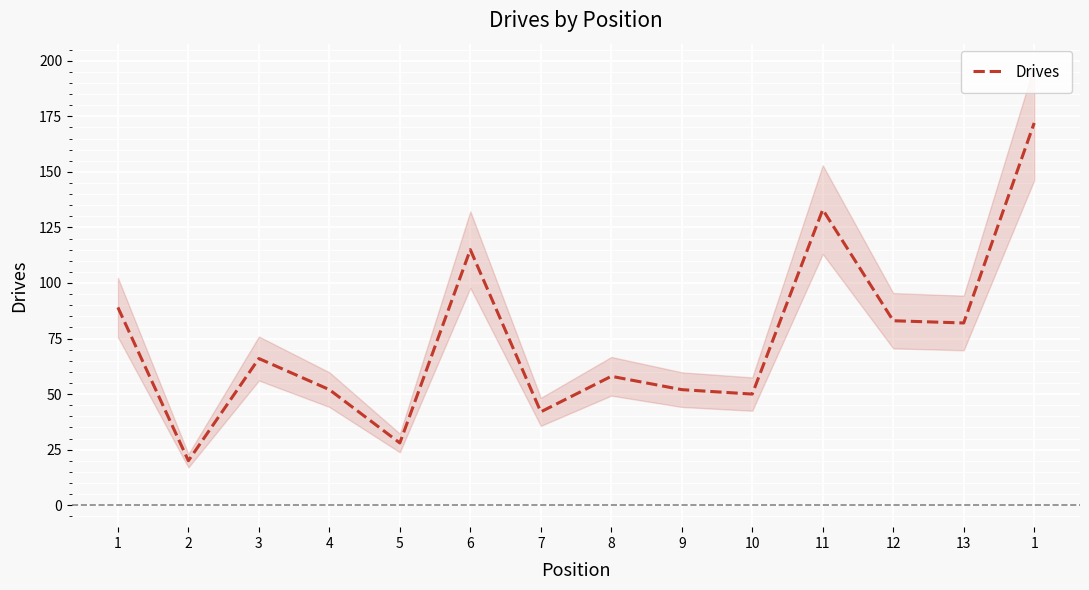

Reading left to right, transcribe all the data shown in this chart.

89	20	66	52	28	115	42	58	52	50	133	83	82	172